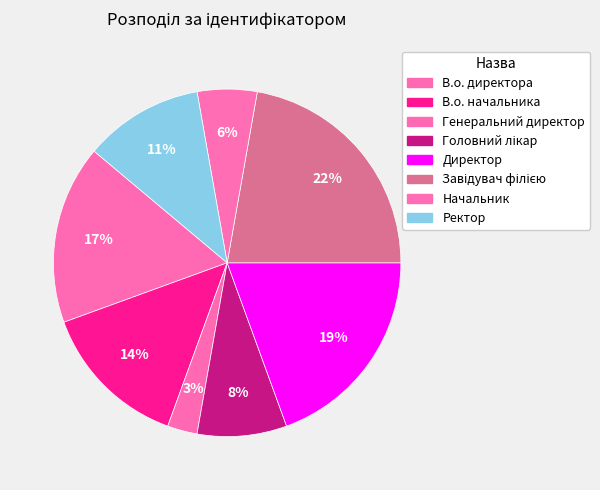

How many segments does this pie chart have?

8